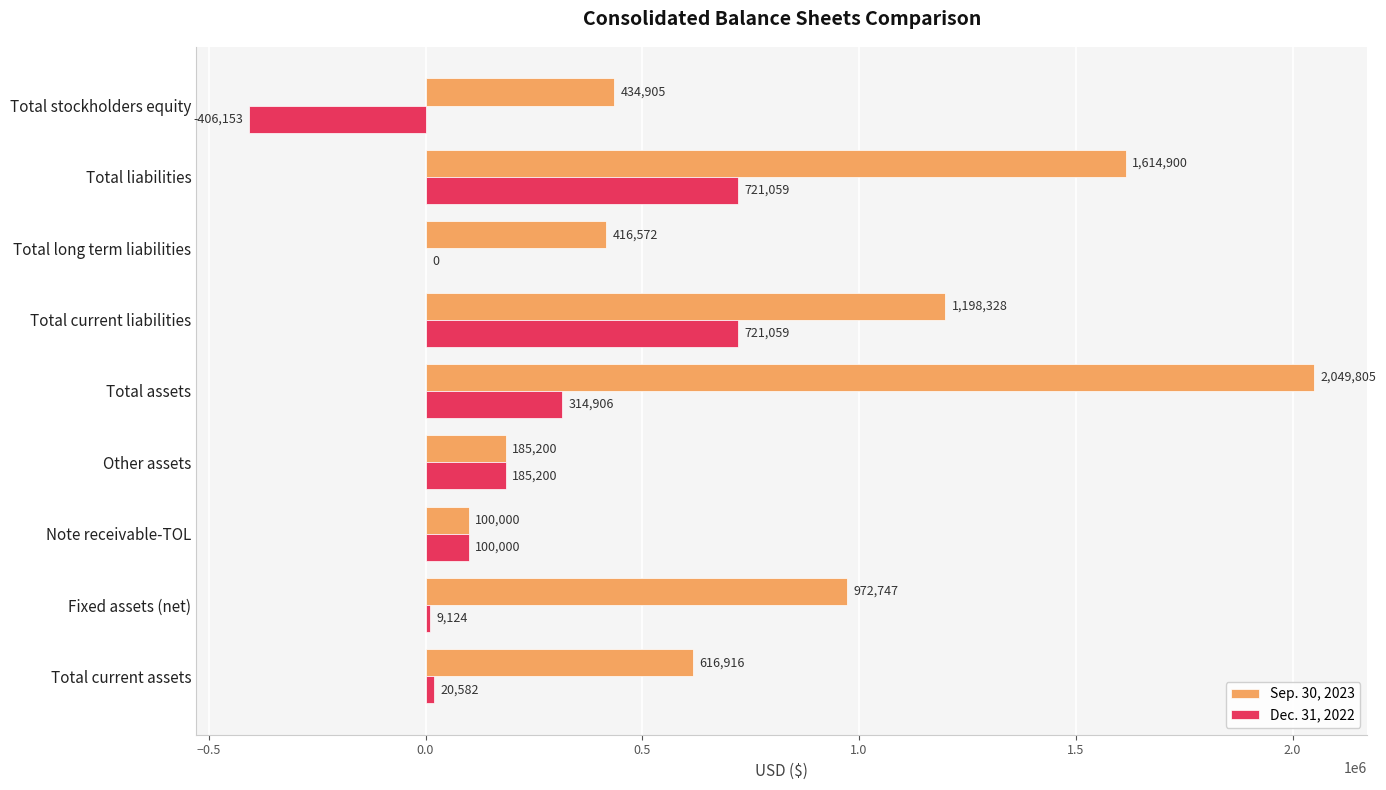

Which series has the widest spread of values?

Sep. 30, 2023